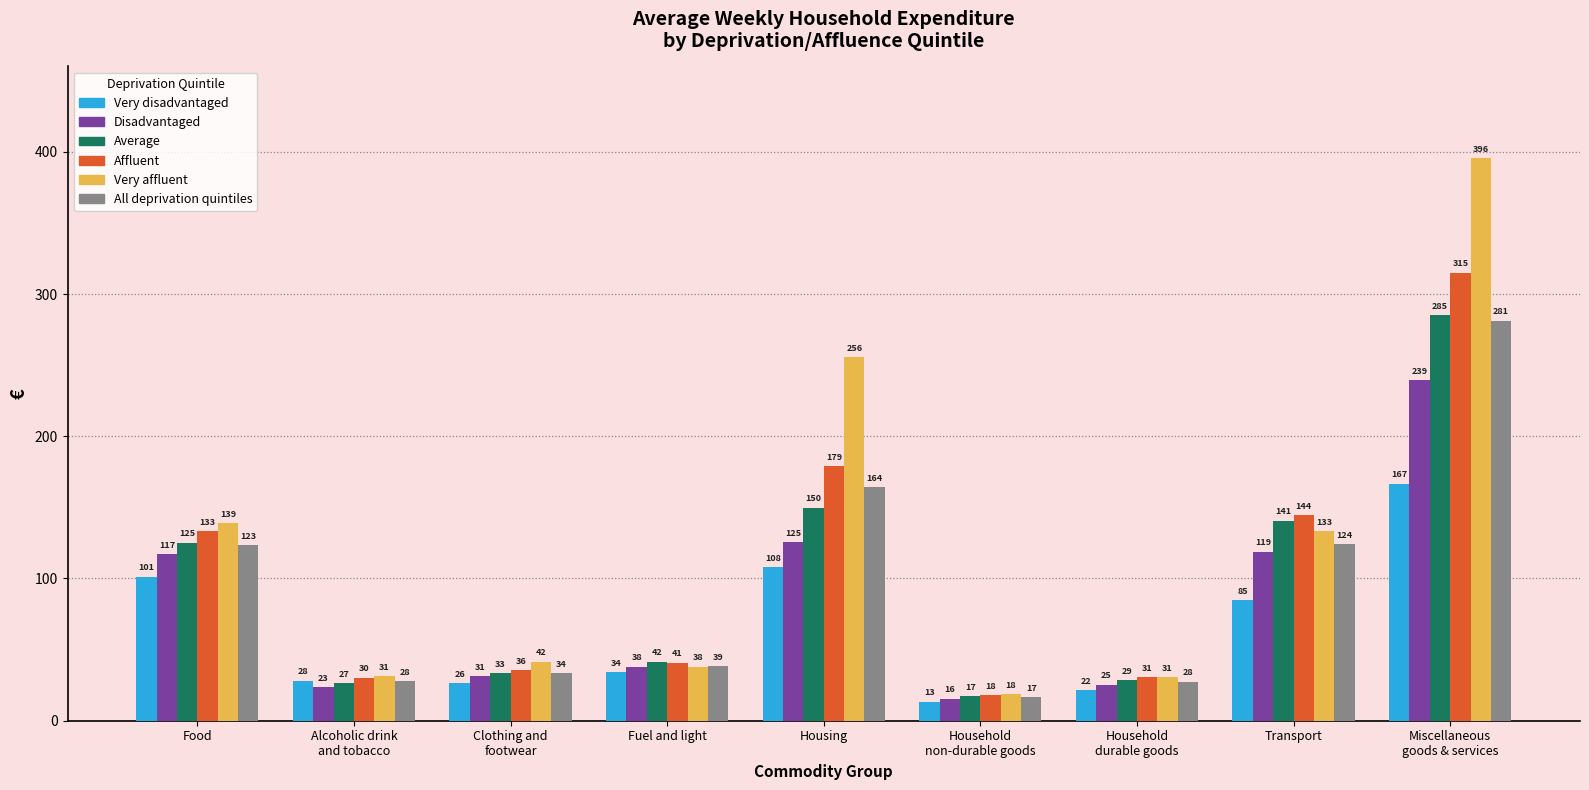

What position from the left is Clothing and
footwear?

3